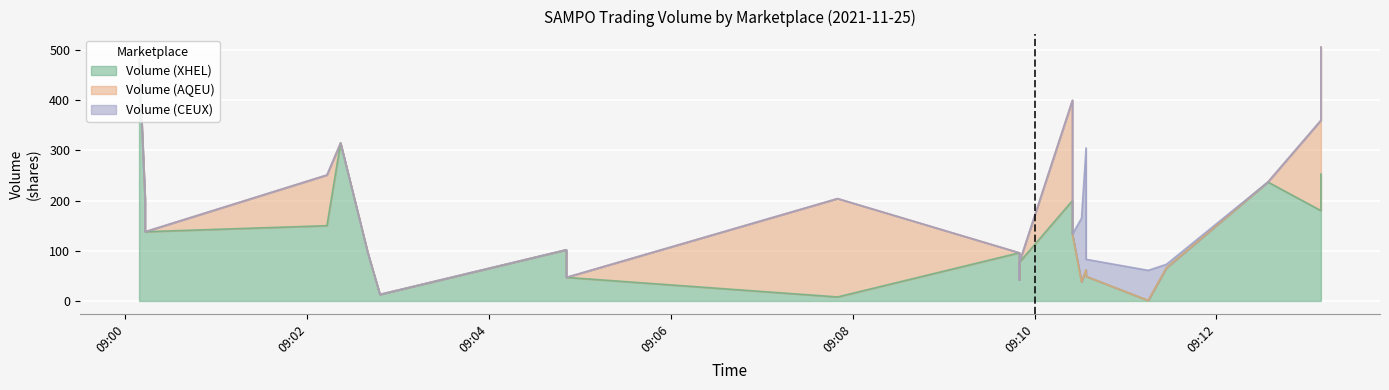

Is the value of Volume (CEUX) at 2 greater than the value of Volume (AQEU) at 10?

No